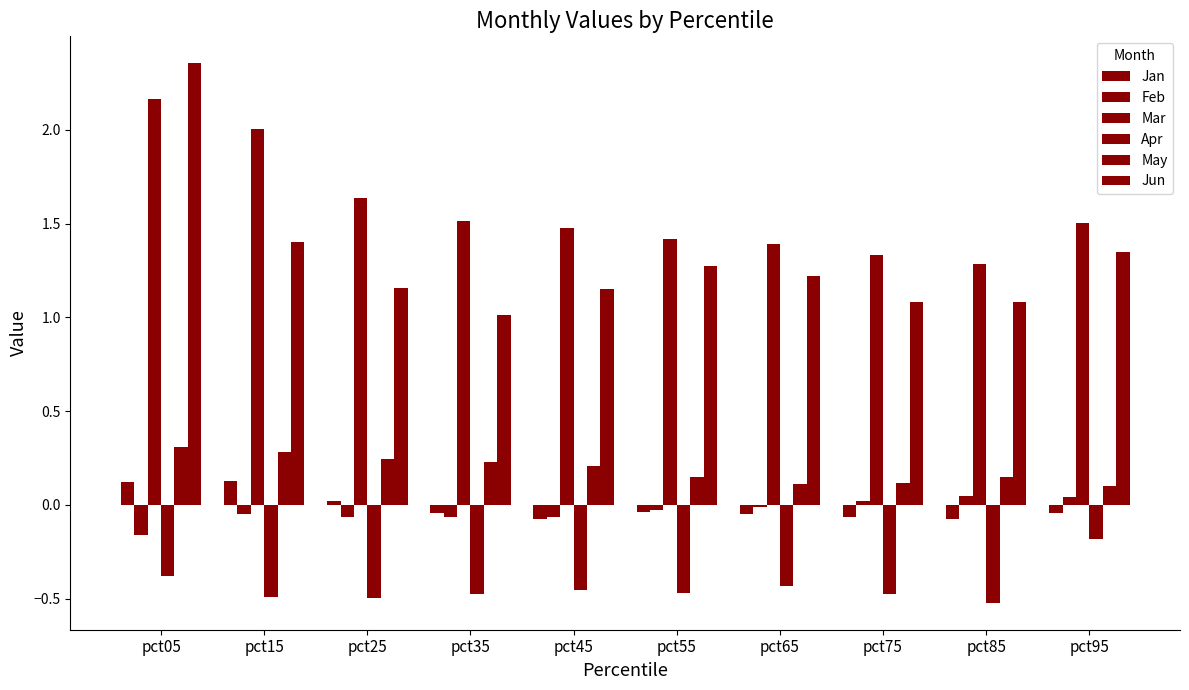

Are the bars horizontal?

No